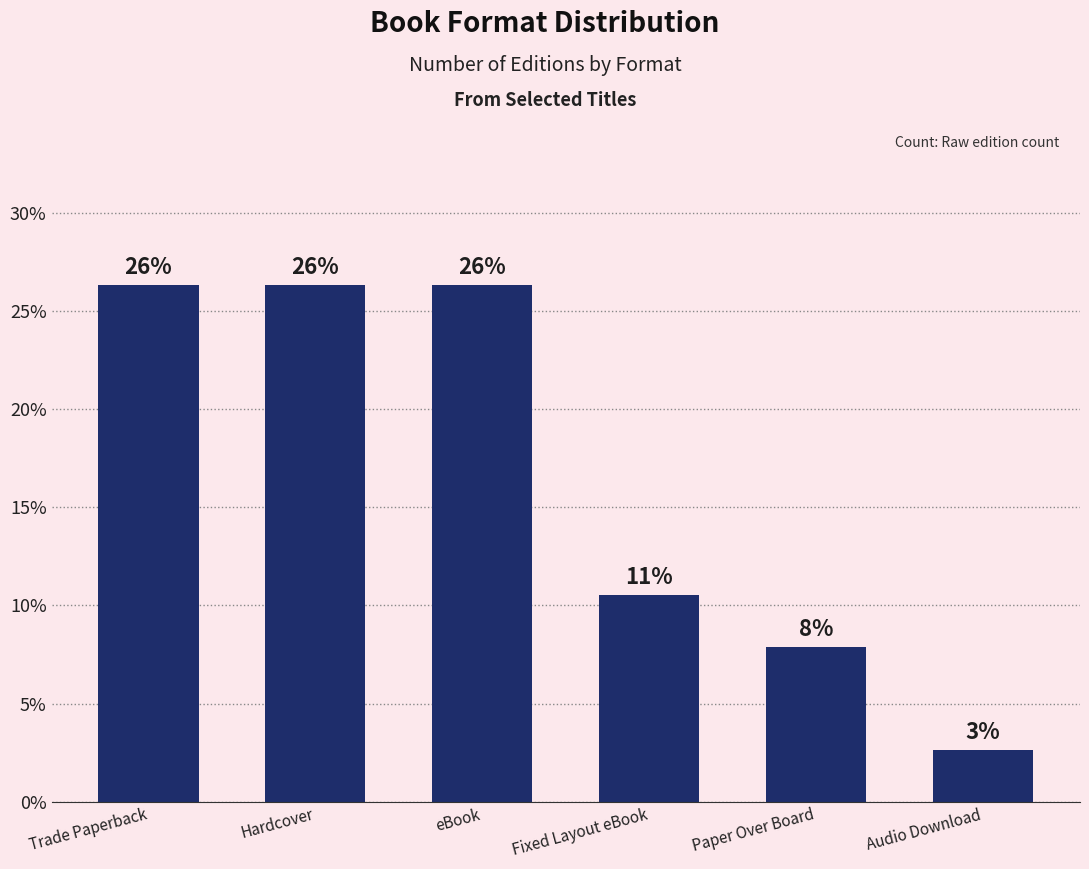

What is the label of the 6th bar from the right?

Trade Paperback